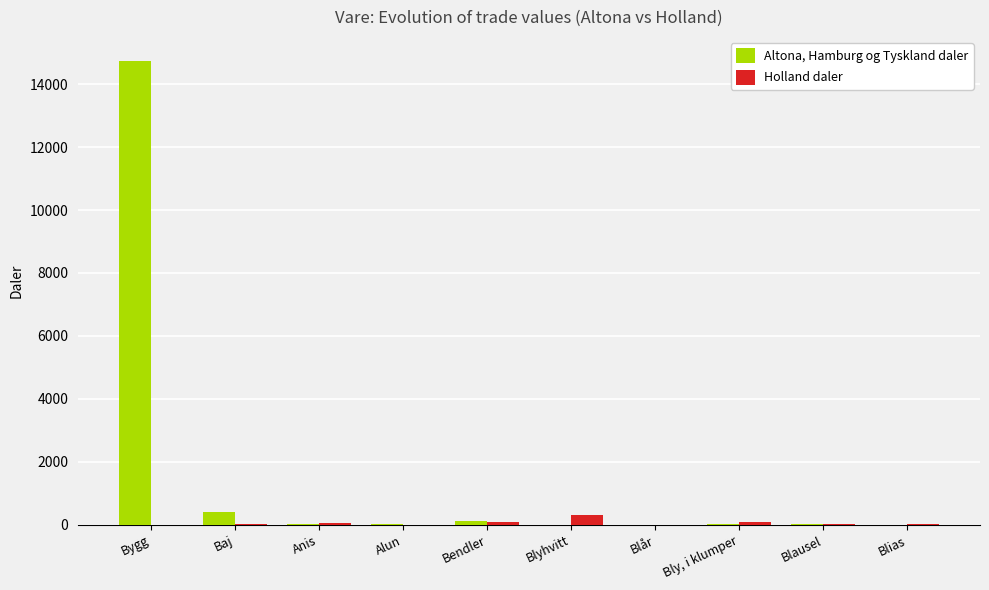

The value of Holland daler at Blår is 0. True or false?

True